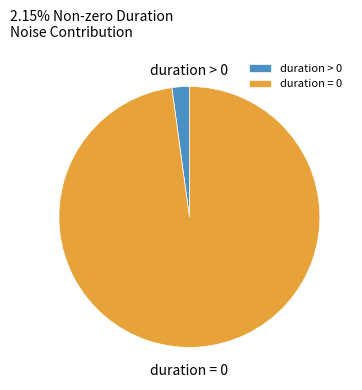

How many segments does this pie chart have?

2